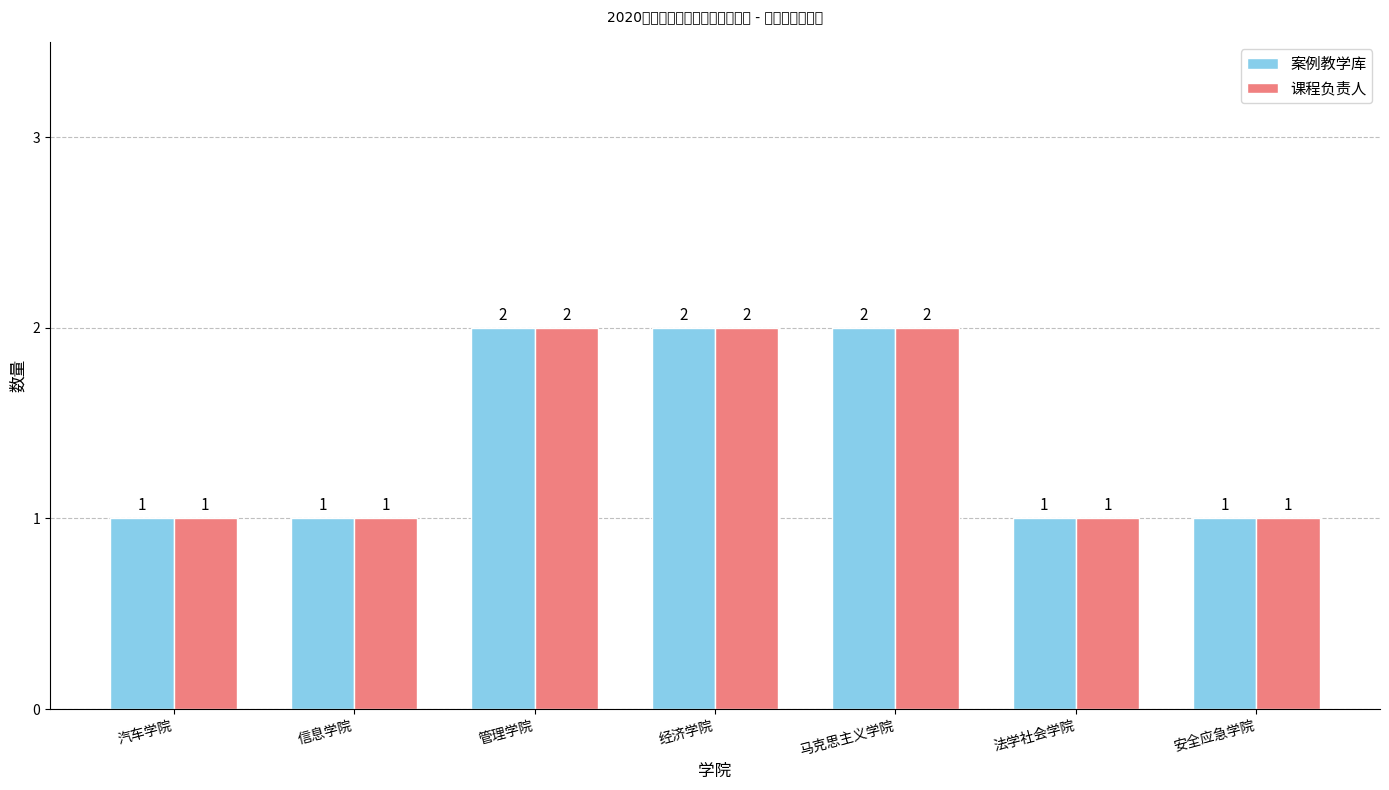

How many 案例教学库 values are between 1 and 2?

7